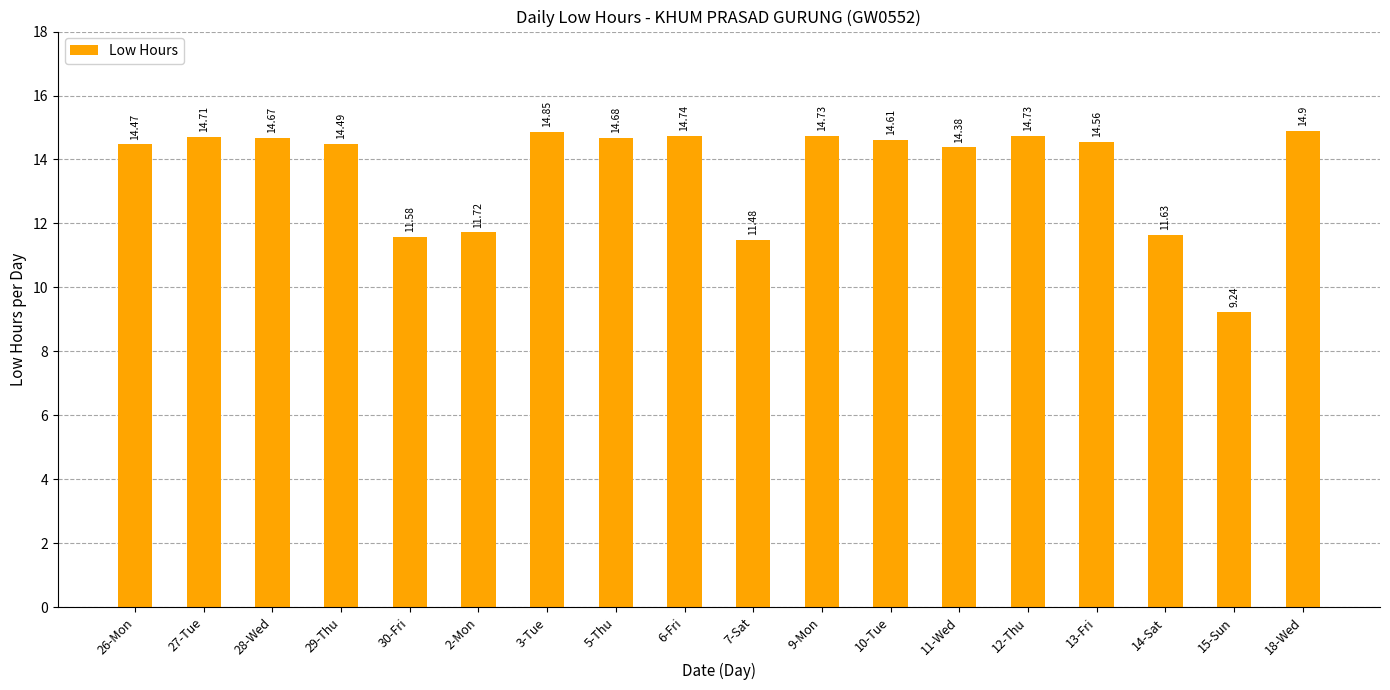

Does the chart contain any negative values?

No